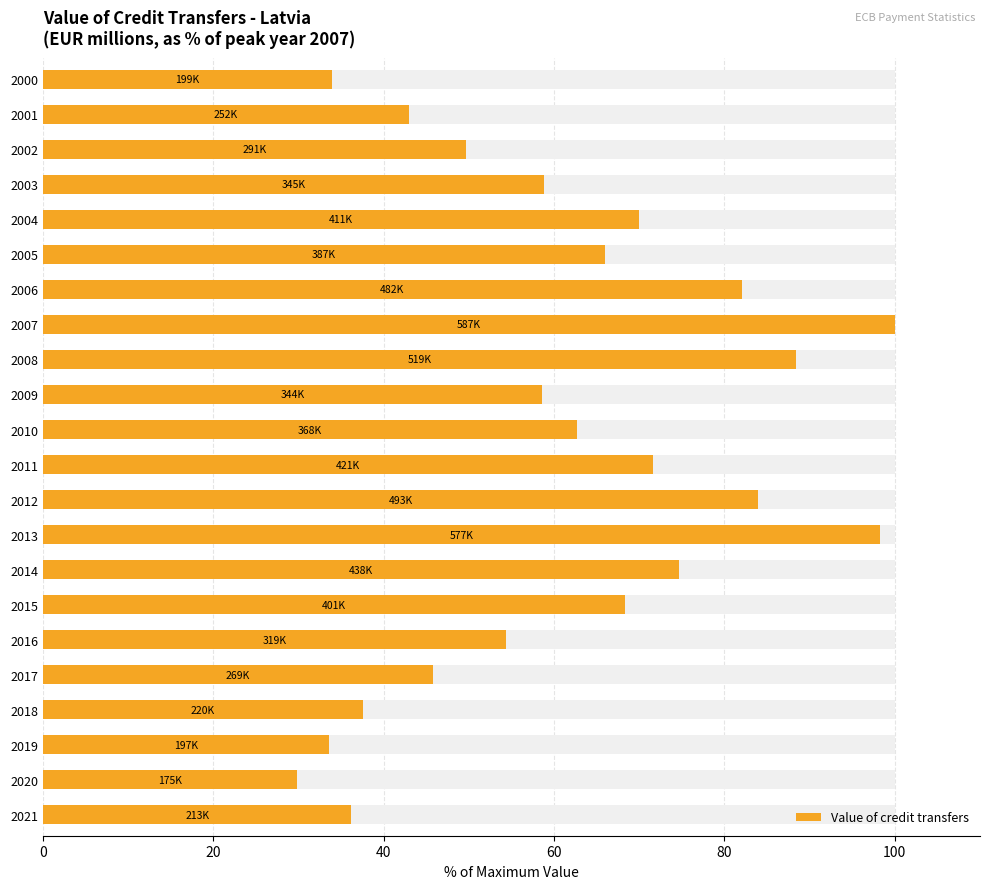

Are the bars horizontal?

Yes